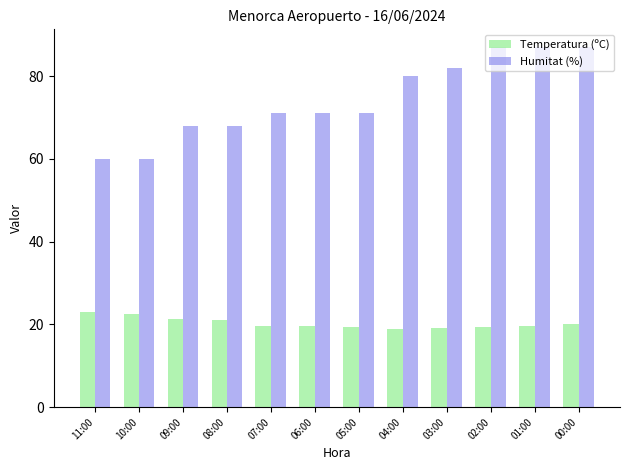

How many bars are there in total?

24